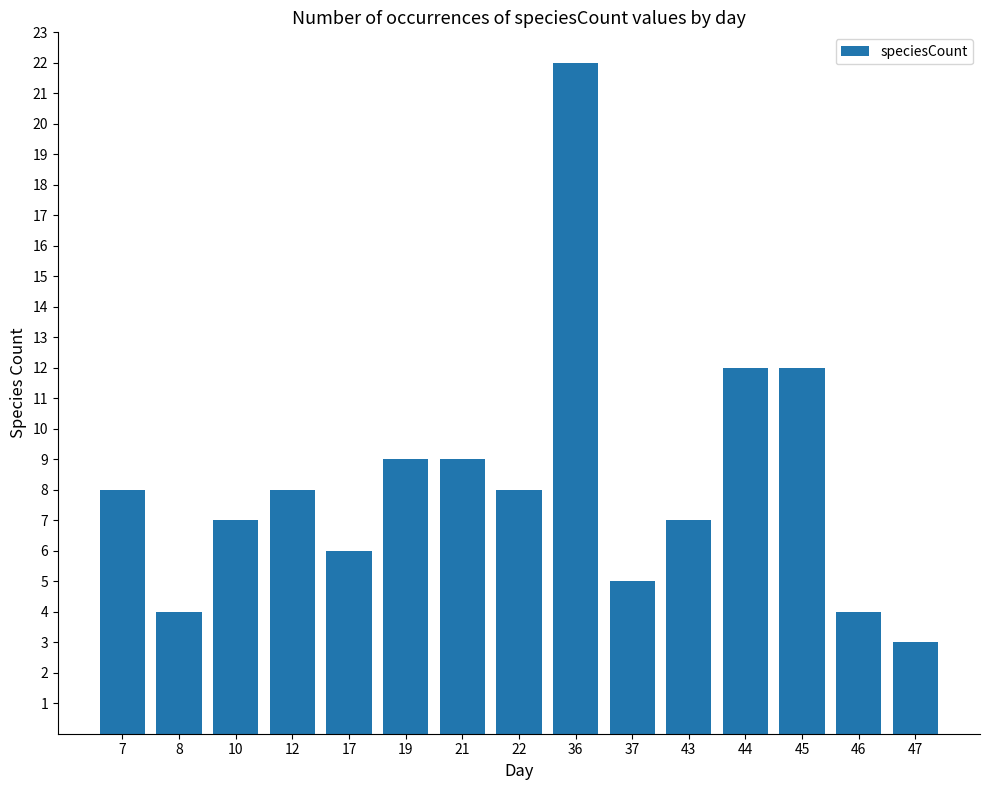

Reading left to right, what are all the values shown in this chart?

8	4	7	8	6	9	9	8	22	5	7	12	12	4	3